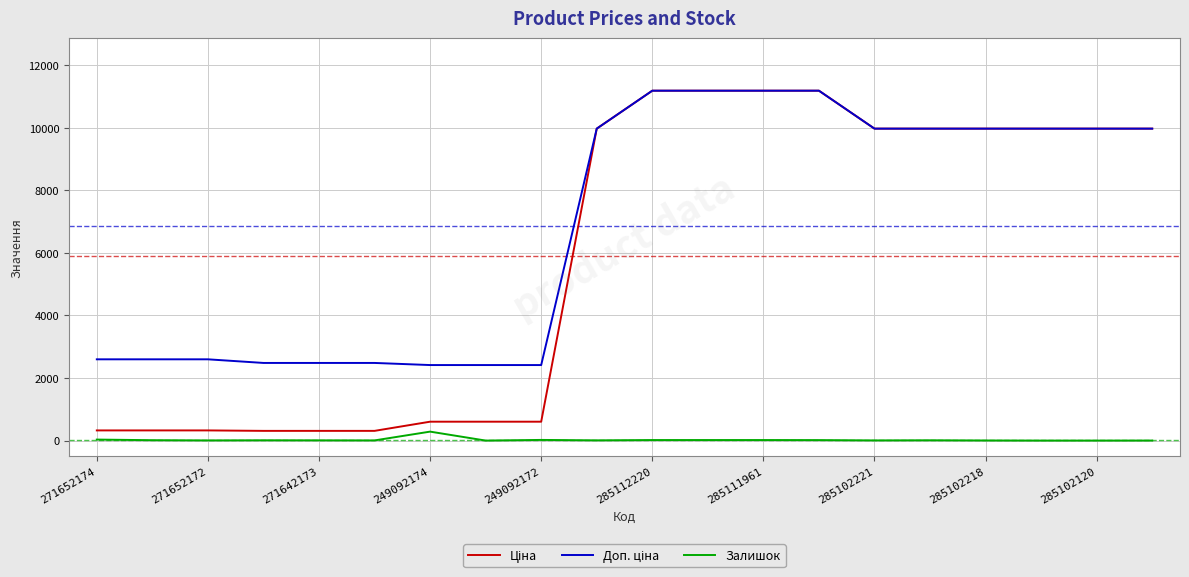

Rank the series by their maximum value, from highest to lowest.

Ціна, Доп. ціна, Залишок